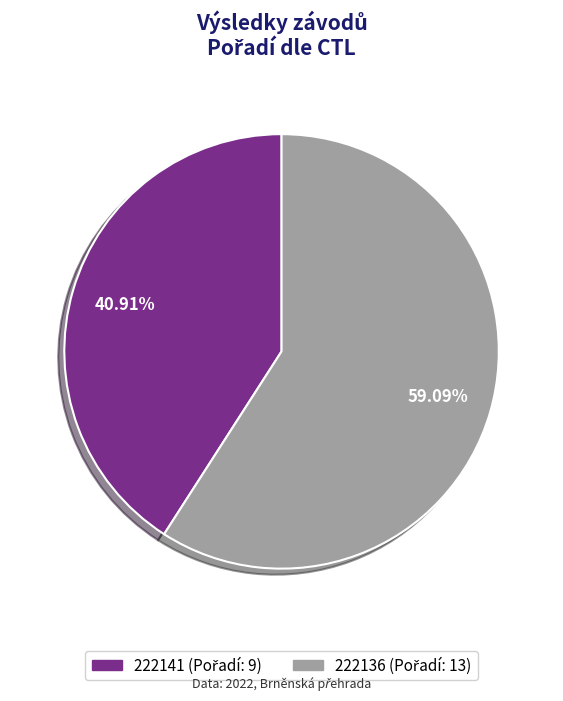

Does any single category account for the majority?

Yes